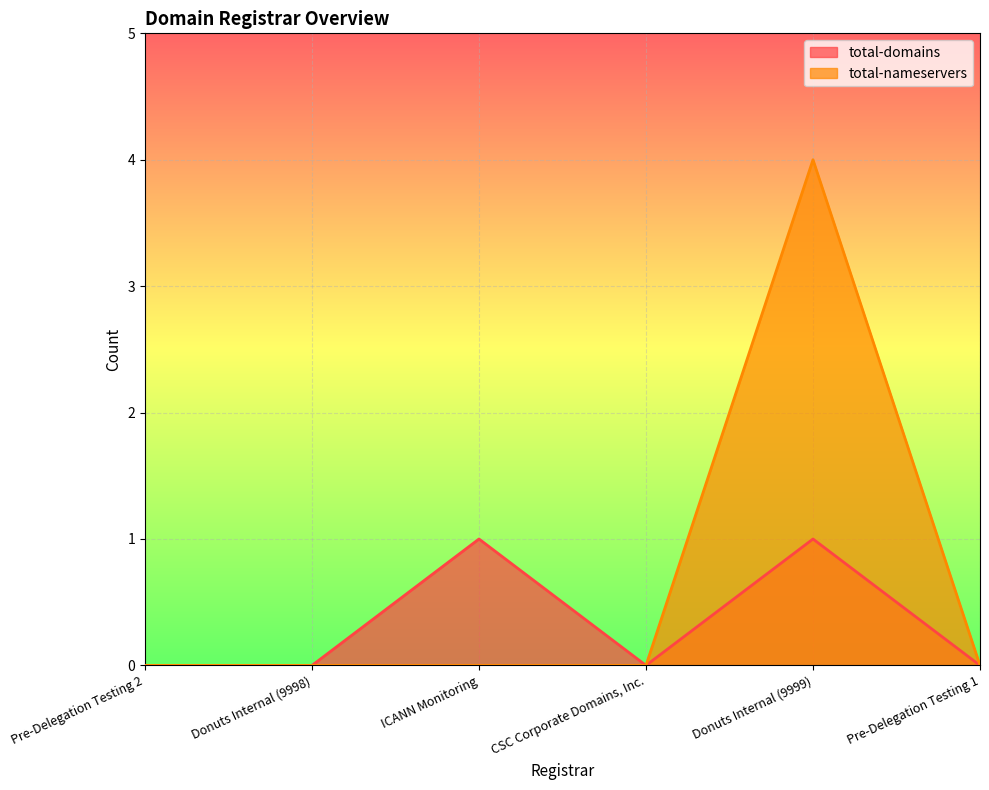

Reading right to left, what are all the values shown in this chart?

total-domains: 0	1	0	1	0	0
total-nameservers: 0	4	0	0	0	0